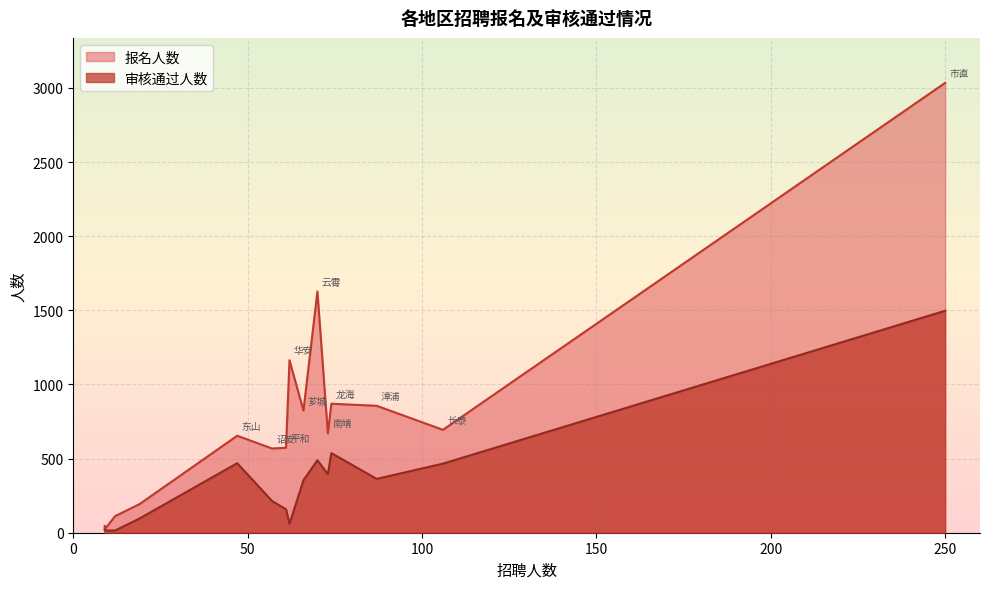

At which category is the sum across all series the highest?

市直